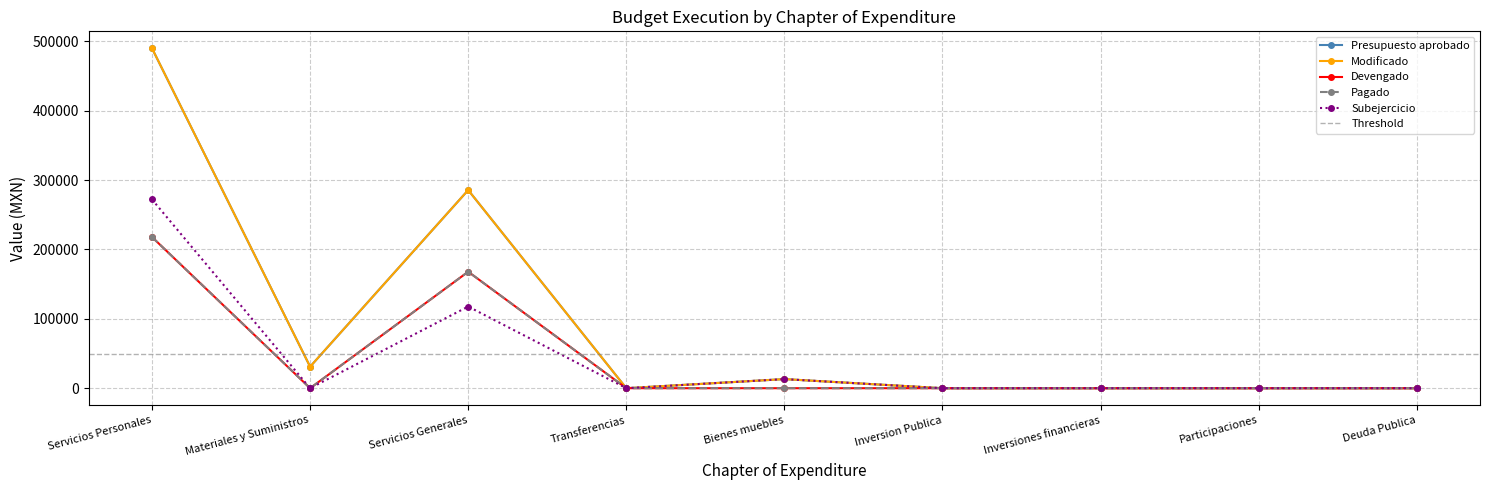

Which label corresponds to the smallest value in the chart?

Transferencias